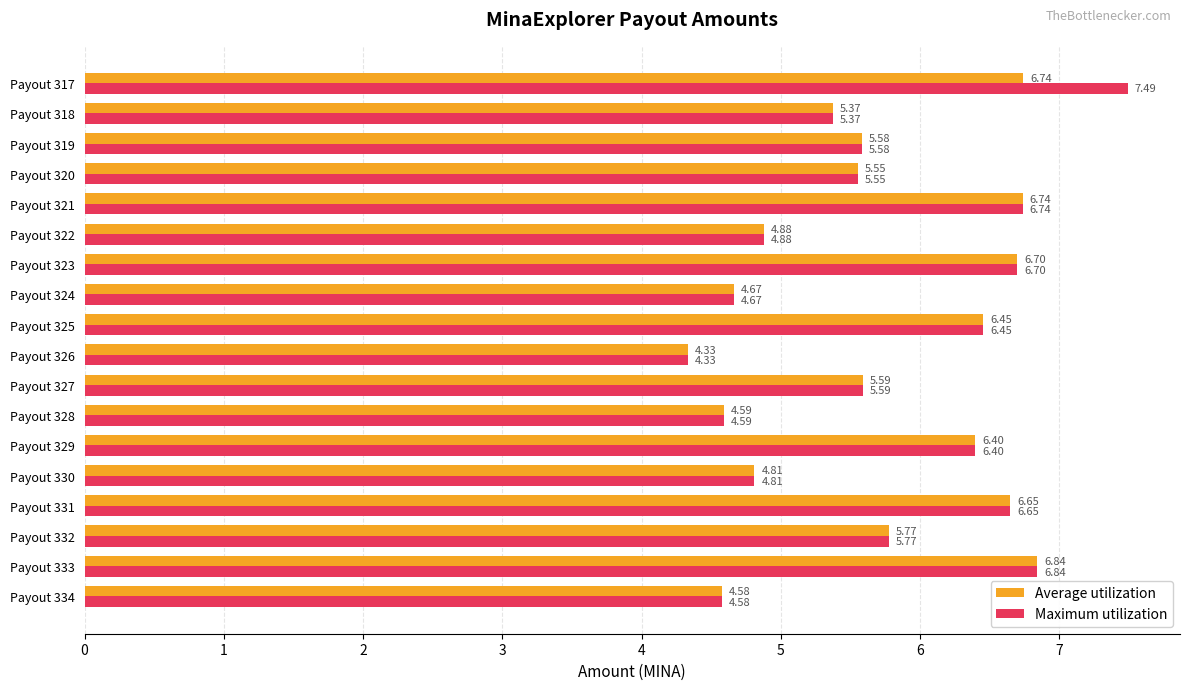

Is the value of Maximum utilization at Payout 325 greater than the value of Average utilization at Payout 323?

No